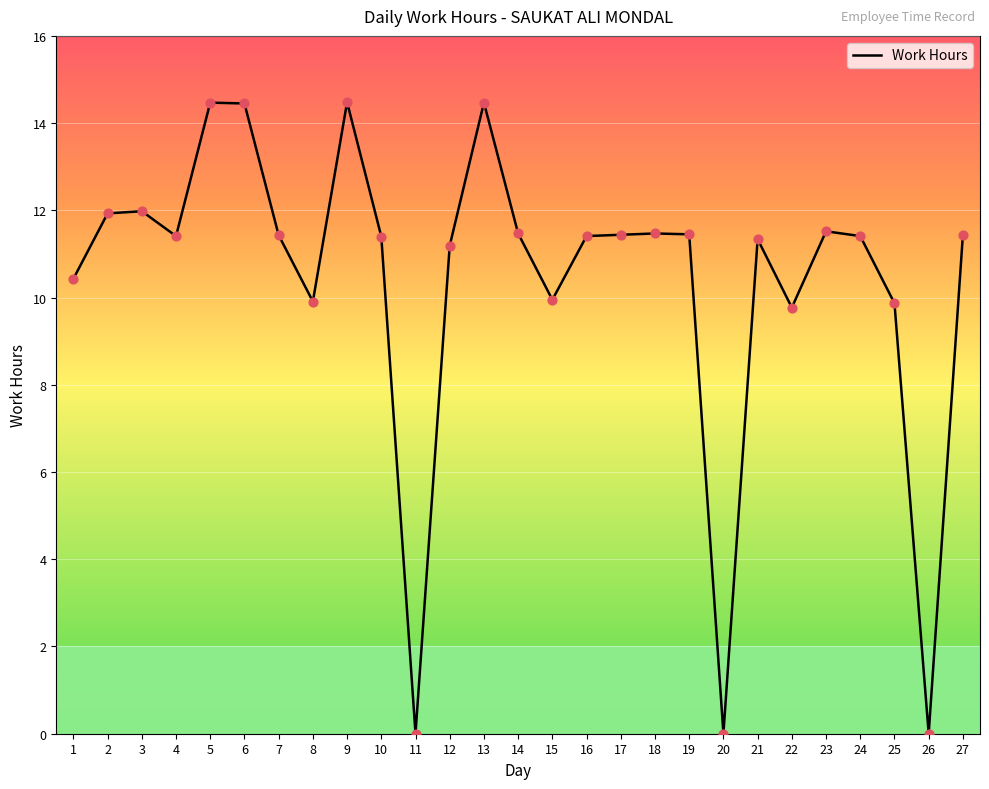

Which has a higher value, 8 or 2?

2